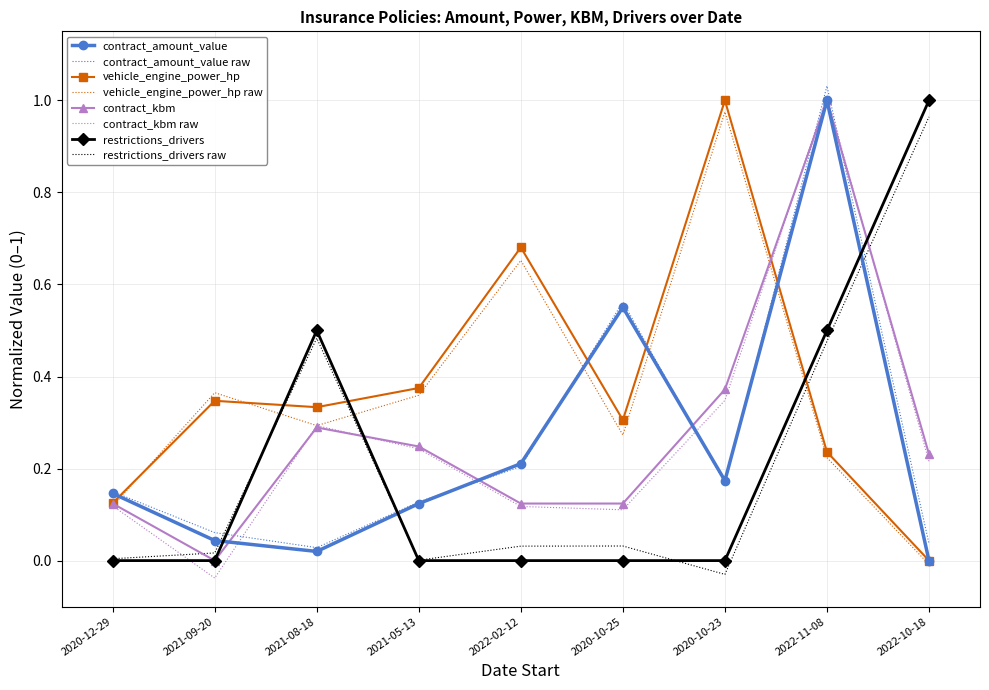

True or false: restrictions_drivers and contract_amount_value cross at least once.

True